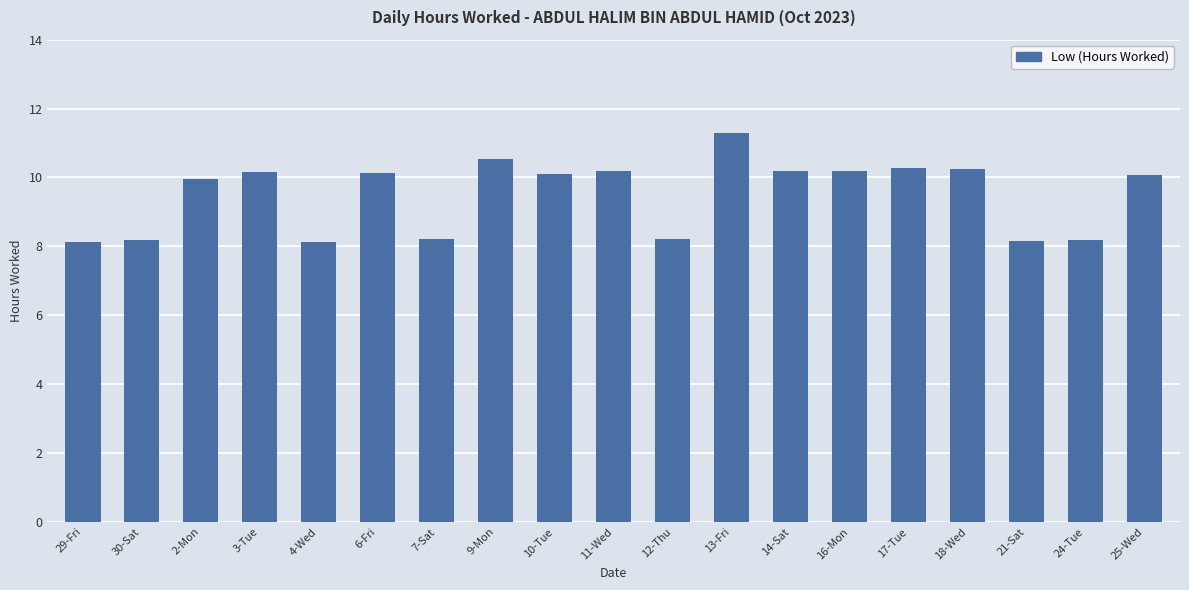

What is the label of the 15th bar from the left?

17-Tue